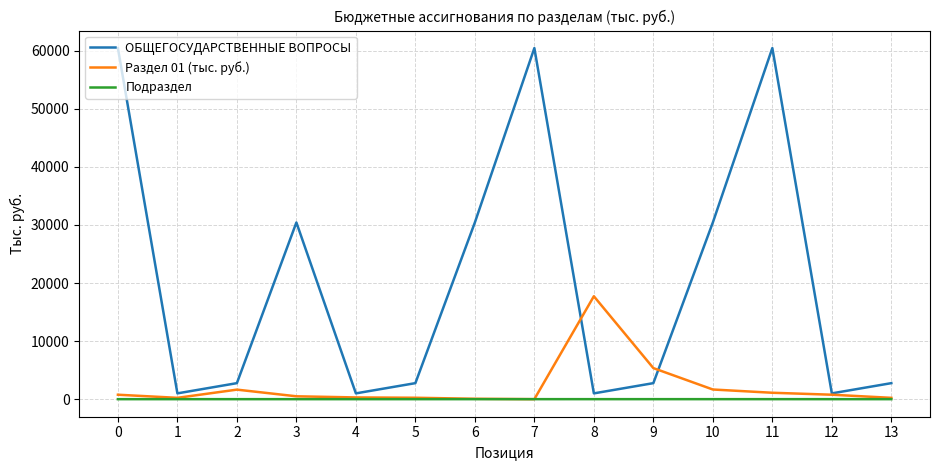

Is this an area chart (filled region under the line)?

No